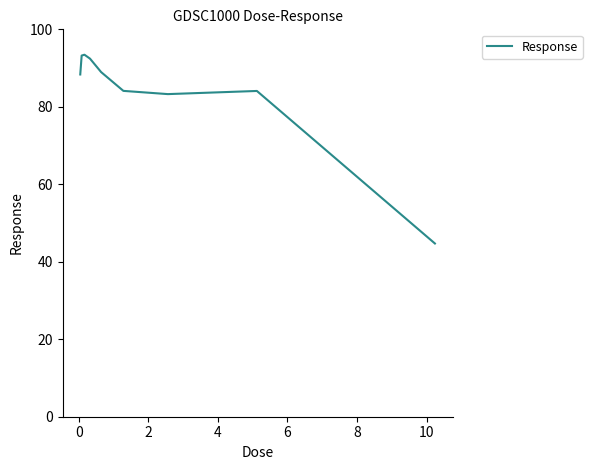

What is the sum of all values?

752.6